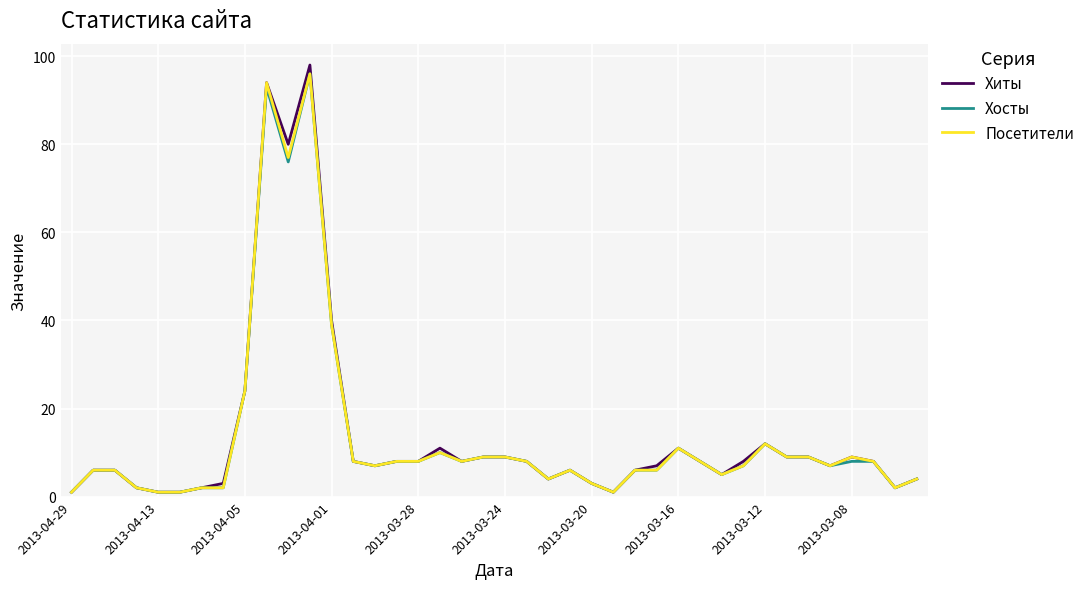

What is the highest value of the Посетители series?

96